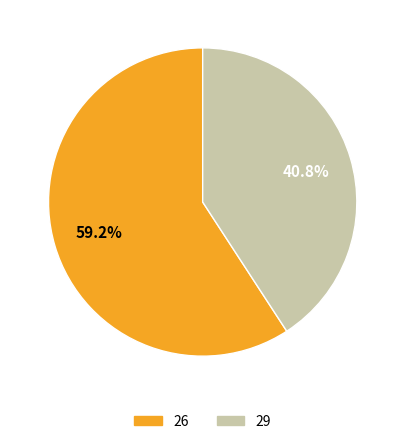

To the nearest percent, what portion does 26 represent?

59%